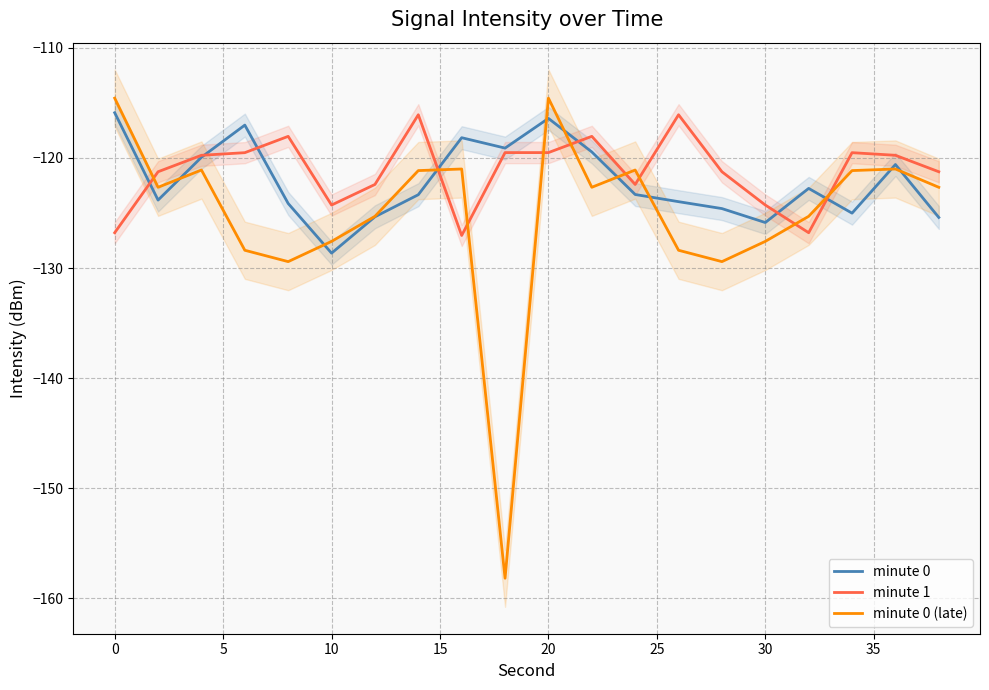

The minute 0 series shows -115.9 at 0. True or false?

True